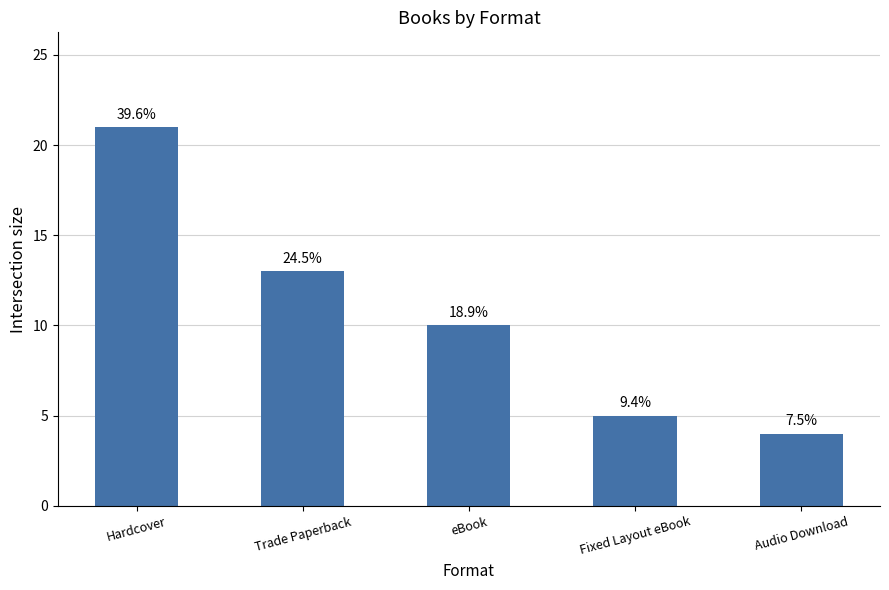

What is the label of the 3rd bar from the left?

eBook